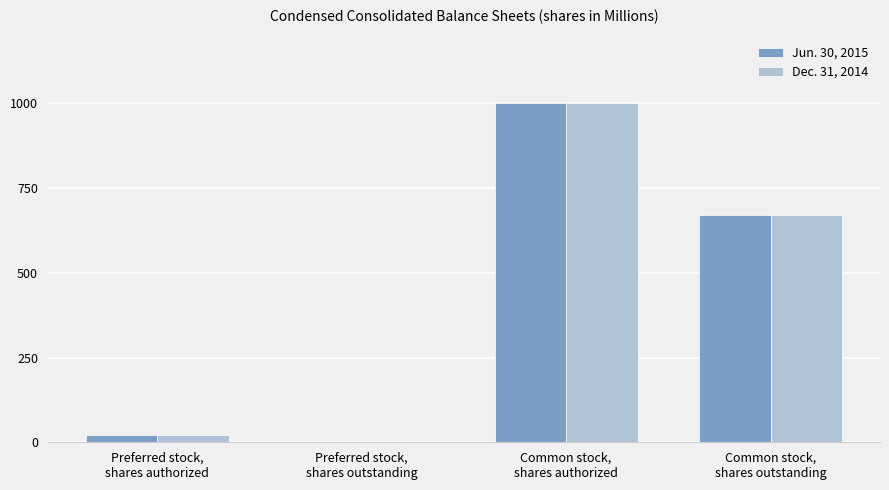

How many categories are shown in the chart?

4